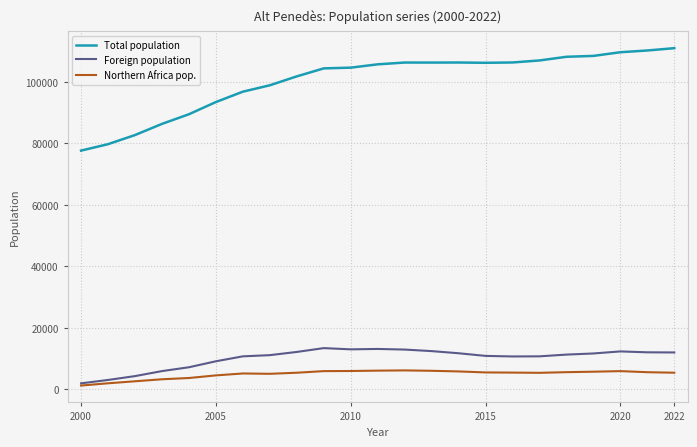

True or false: Total population and Foreign population cross at least once.

False